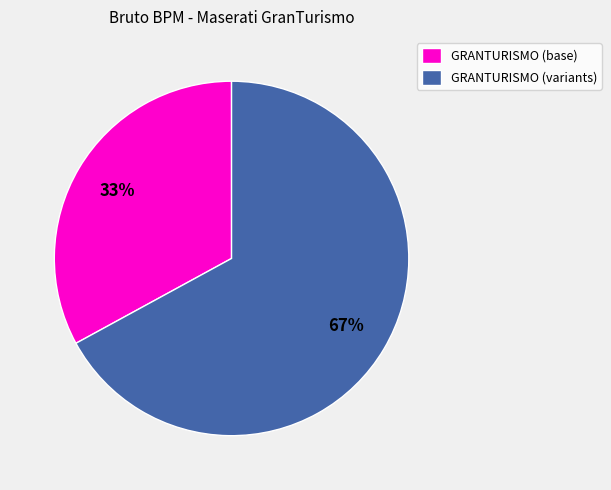

Is it true that GRANTURISMO (variants) is 67% of the pie?

True